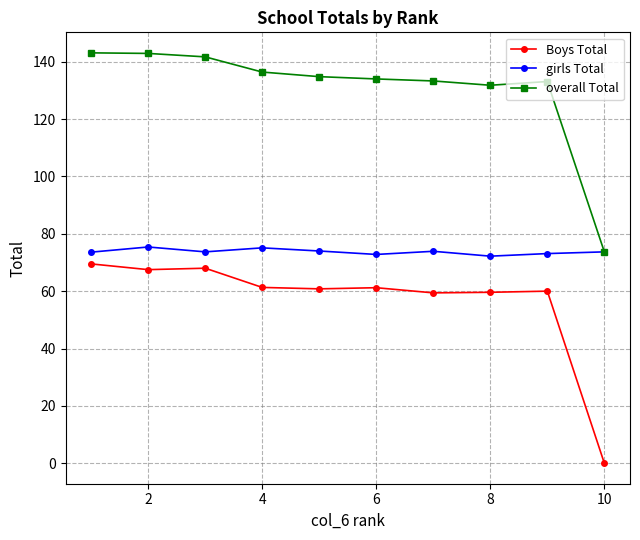

What is the value of the overall Total point at the 8th from the left?

131.8